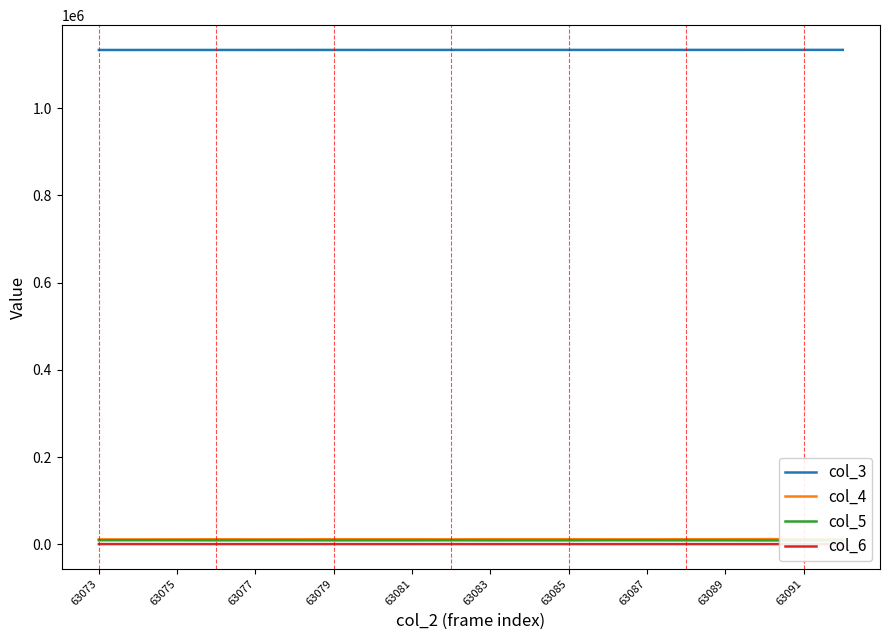

True or false: col_6 and col_3 intersect in this chart.

False